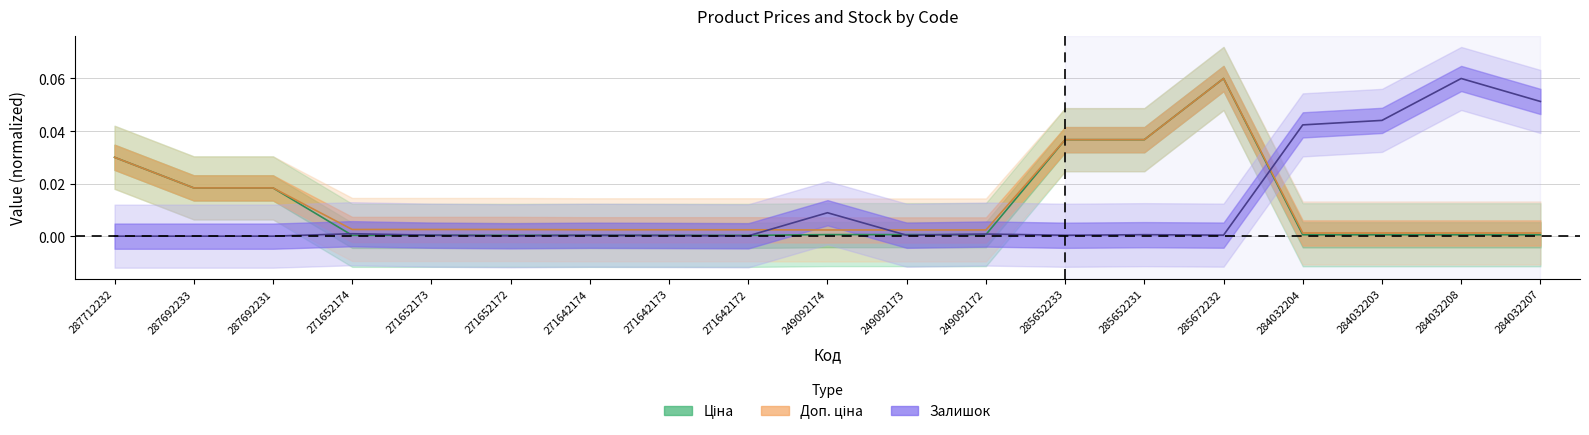

Rank the series by their maximum value, from highest to lowest.

Ціна, Доп. ціна, Залишок